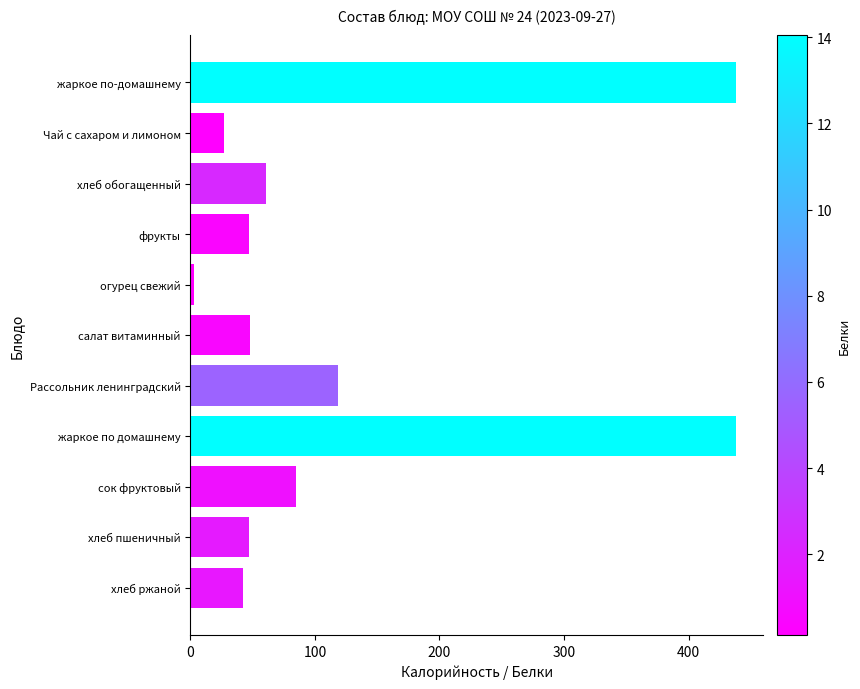

Between Рассольник ленинградский and хлеб пшеничный, which is larger?

Рассольник ленинградский